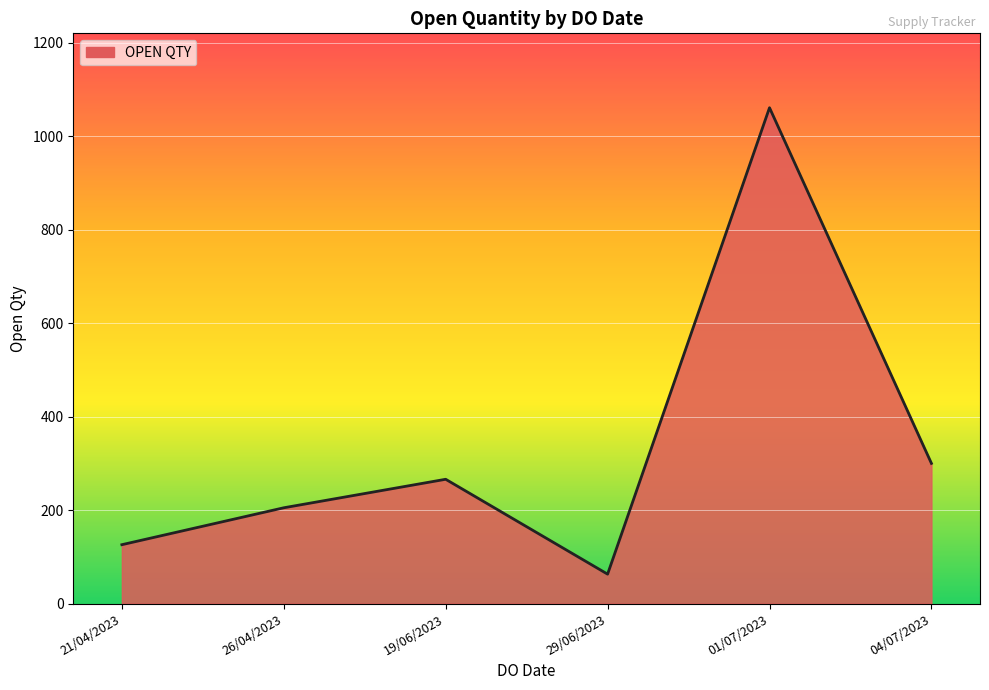

Rank the categories by value from lowest to highest.

29/06/2023, 21/04/2023, 26/04/2023, 19/06/2023, 04/07/2023, 01/07/2023